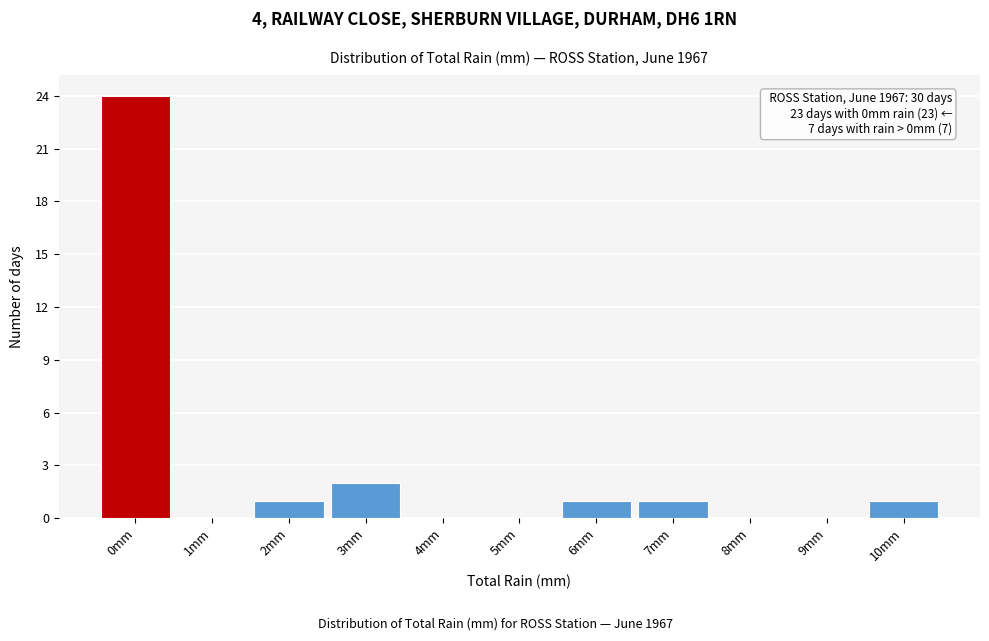

Reading left to right, what are all the values shown in this chart?

0mm=24	1mm=0	2mm=1	3mm=2	4mm=0	5mm=0	6mm=1	7mm=1	8mm=0	9mm=0	10mm=1